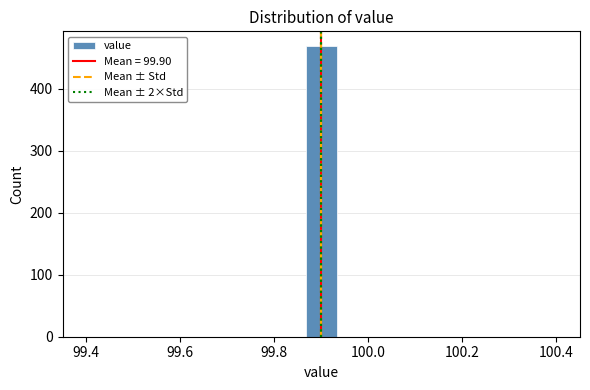

Around what value on the x-axis is the tallest bar? Give the approximate position of its centre, as read against the axis.

99.90